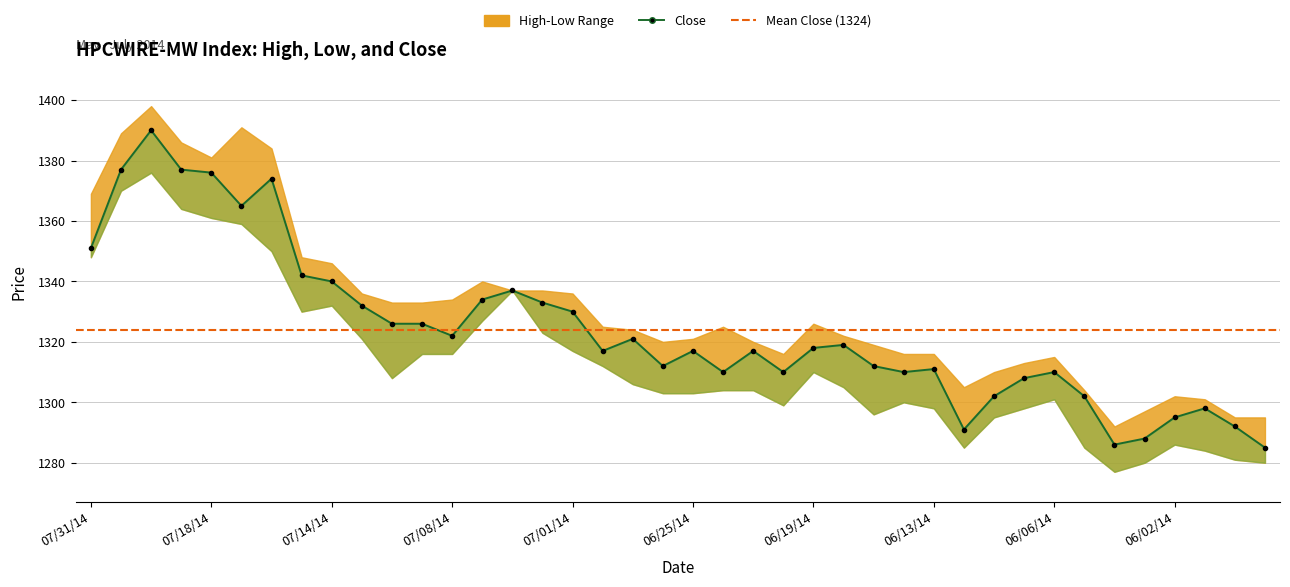

Reading left to right, list all the values displayed in this chart.

Low: 07/31/14=1348	07/23/14=1370	07/22/14=1376	07/21/14=1364	07/18/14=1361	07/17/14=1359	07/16/14=1350	07/15/14=1330	07/14/14=1332	07/11/14=1321	07/10/14=1308	07/09/14=1316	07/08/14=1316	07/07/14=1327	07/03/14=1337	07/02/14=1323	07/01/14=1317	06/30/14=1312	06/27/14=1306	06/26/14=1303	06/25/14=1303	06/24/14=1304	06/23/14=1304	06/20/14=1299	06/19/14=1310	06/18/14=1305	06/17/14=1296	06/16/14=1300	06/13/14=1298	06/12/14=1285	06/11/14=1295	06/10/14=1298	06/06/14=1301	06/05/14=1285	06/04/14=1277	06/03/14=1280	06/02/14=1286	05/30/14=1284	05/29/14=1281	05/28/14=1280
High: 07/31/14=1369	07/23/14=1389	07/22/14=1398	07/21/14=1386	07/18/14=1381	07/17/14=1391	07/16/14=1384	07/15/14=1348	07/14/14=1346	07/11/14=1336	07/10/14=1333	07/09/14=1333	07/08/14=1334	07/07/14=1340	07/03/14=1337	07/02/14=1337	07/01/14=1336	06/30/14=1325	06/27/14=1324	06/26/14=1320	06/25/14=1321	06/24/14=1325	06/23/14=1320	06/20/14=1316	06/19/14=1326	06/18/14=1322	06/17/14=1319	06/16/14=1316	06/13/14=1316	06/12/14=1305	06/11/14=1310	06/10/14=1313	06/06/14=1315	06/05/14=1304	06/04/14=1292	06/03/14=1297	06/02/14=1302	05/30/14=1301	05/29/14=1295	05/28/14=1295
Close: 07/31/14=1351	07/23/14=1377	07/22/14=1390	07/21/14=1377	07/18/14=1376	07/17/14=1365	07/16/14=1374	07/15/14=1342	07/14/14=1340	07/11/14=1332	07/10/14=1326	07/09/14=1326	07/08/14=1322	07/07/14=1334	07/03/14=1337	07/02/14=1333	07/01/14=1330	06/30/14=1317	06/27/14=1321	06/26/14=1312	06/25/14=1317	06/24/14=1310	06/23/14=1317	06/20/14=1310	06/19/14=1318	06/18/14=1319	06/17/14=1312	06/16/14=1310	06/13/14=1311	06/12/14=1291	06/11/14=1302	06/10/14=1308	06/06/14=1310	06/05/14=1302	06/04/14=1286	06/03/14=1288	06/02/14=1295	05/30/14=1298	05/29/14=1292	05/28/14=1285